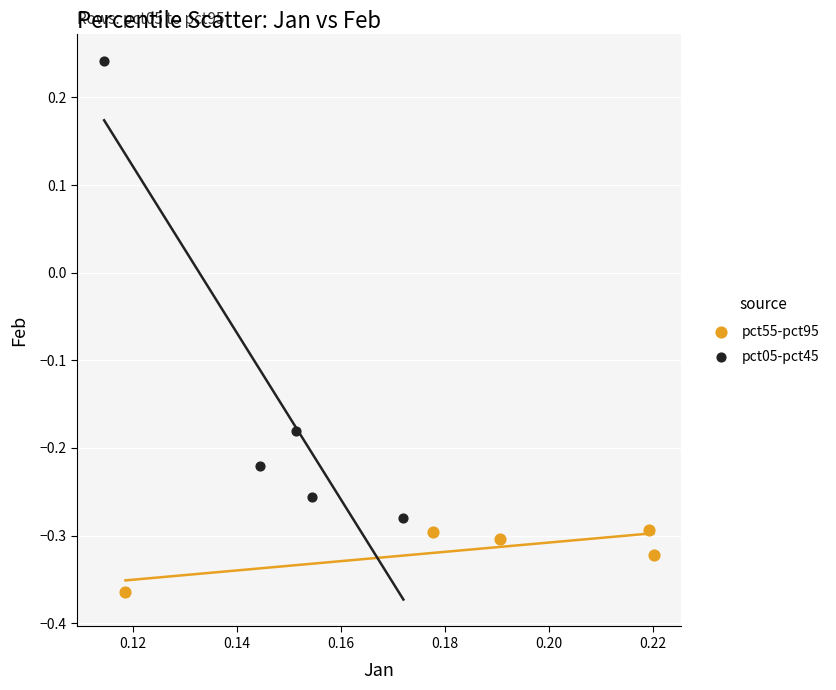

Which series reaches the maximum Y coordinate?

pct05-pct45